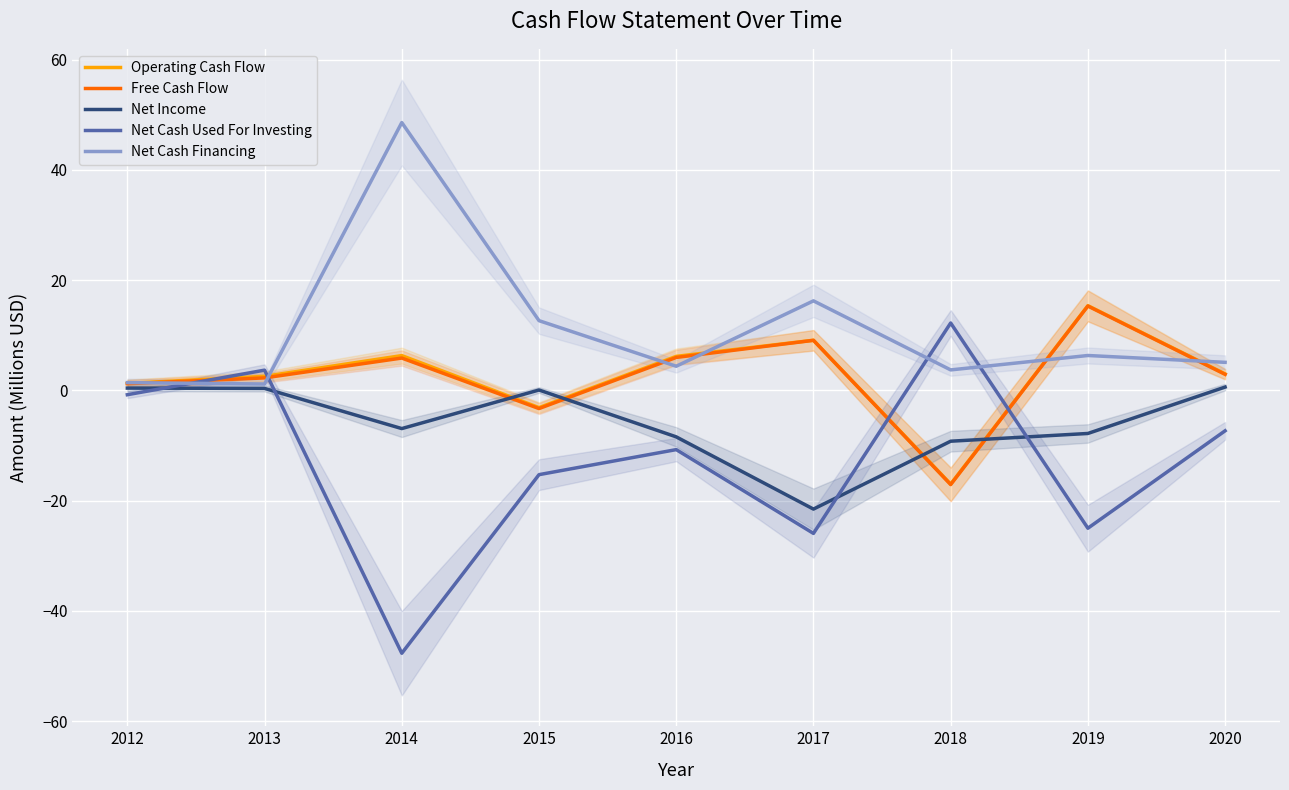

Is the value of Free Cash Flow at 2014 greater than the value of Net Income at 2019?

Yes